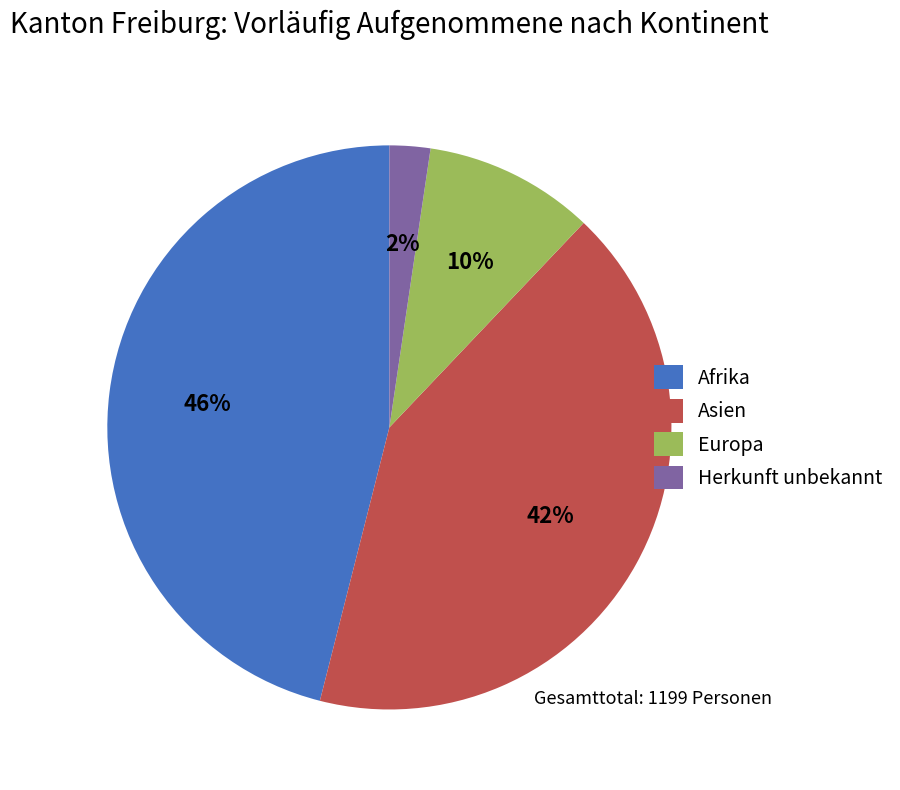

Is there a majority slice in this chart?

No